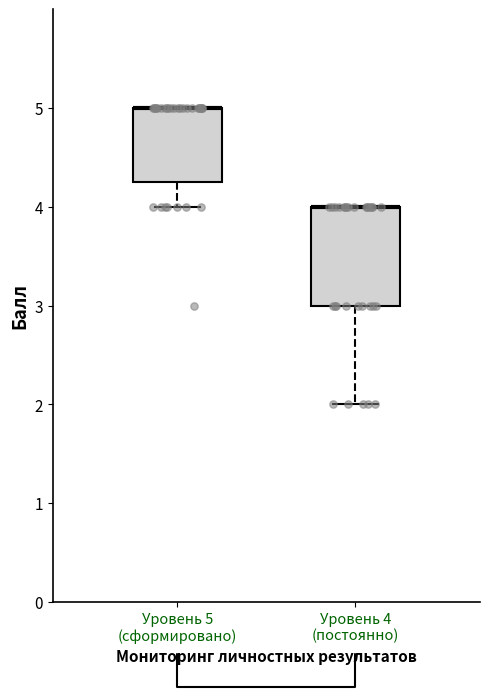

Where is the upper edge of the box for Уровень 4 (постоянно) on the y-axis? The values are not printed on the chart, so give them approximately, as read against the axis.

4.0